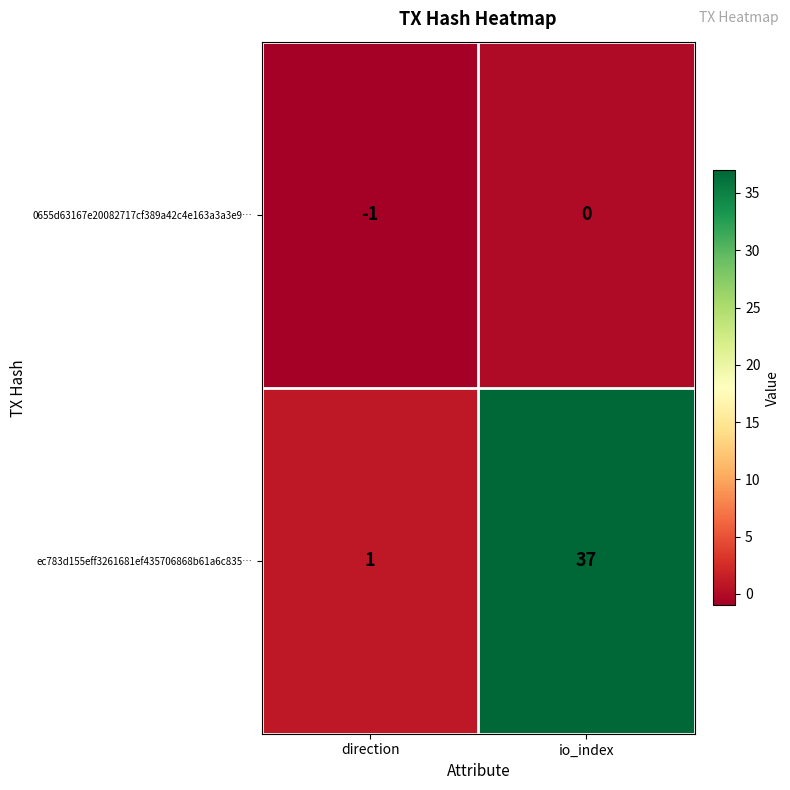

Is it true that ec783d155eff3261681ef435706868b61a6c835… equals 37 at io_index?

True